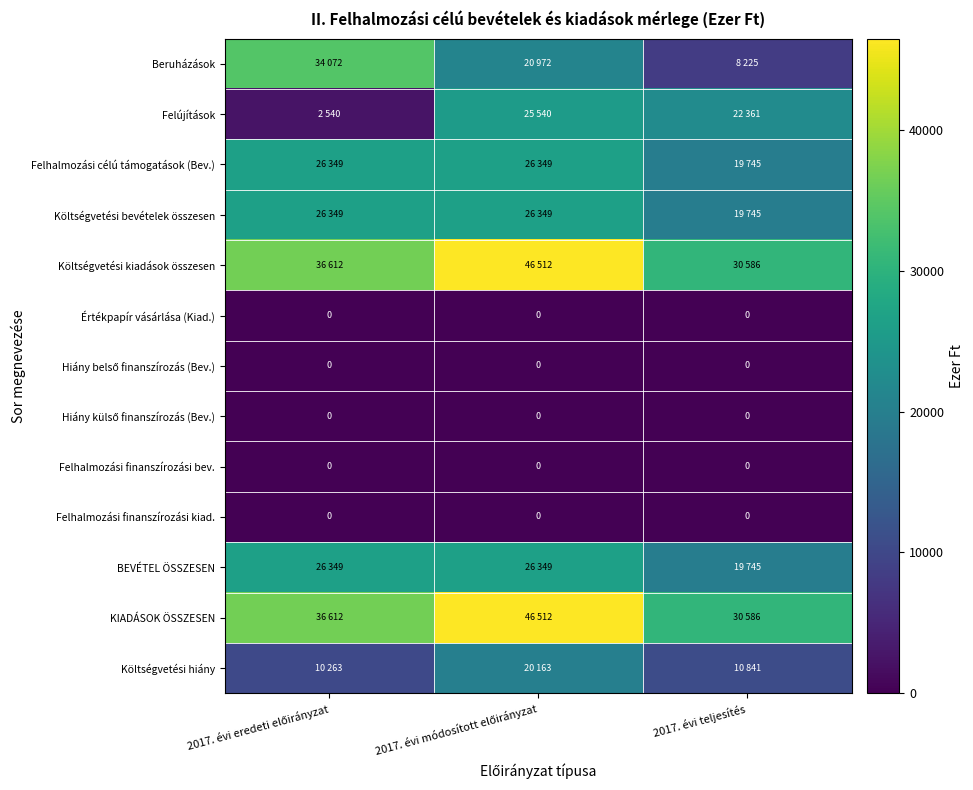

At 2017. évi eredeti előirányzat, list the series in order from smallest to largest.

Értékpapír vásárlása (Kiad.), Hiány belső finanszírozás (Bev.), Hiány külső finanszírozás (Bev.), Felhalmozási finanszírozási bev., Felhalmozási finanszírozási kiad., Felújítások, Költségvetési hiány, Felhalmozási célú támogatások (Bev.), Költségvetési bevételek összesen, BEVÉTEL ÖSSZESEN, Beruházások, Költségvetési kiadások összesen, KIADÁSOK ÖSSZESEN